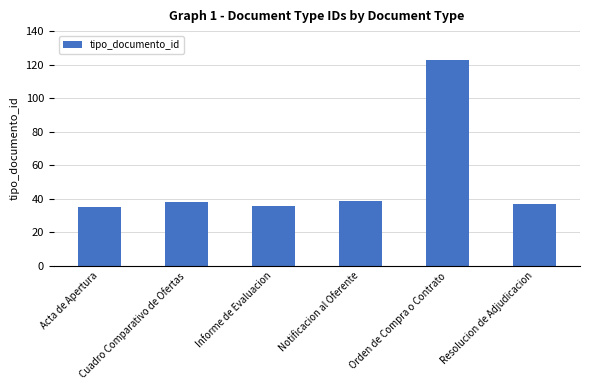

What is the greatest value displayed?

123